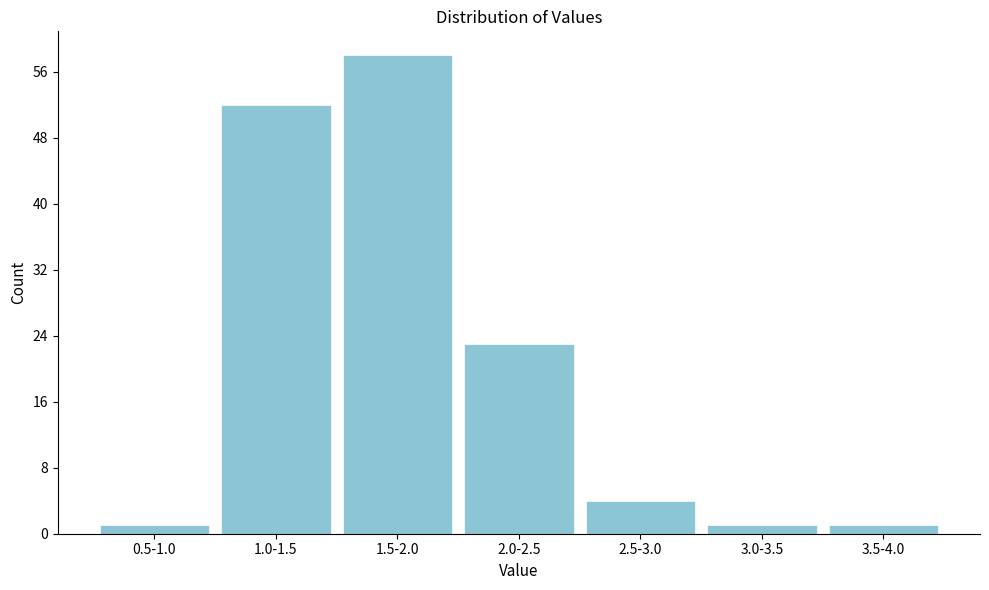

Reading left to right, list all the values displayed in this chart.

1	52	58	23	4	1	1